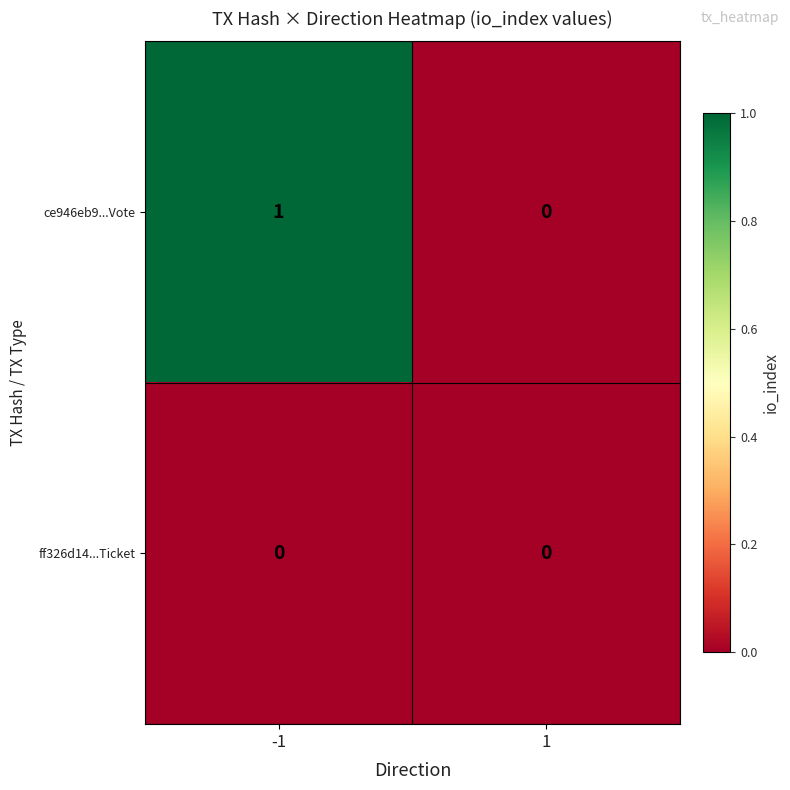

How many categories are shown in the chart?

2